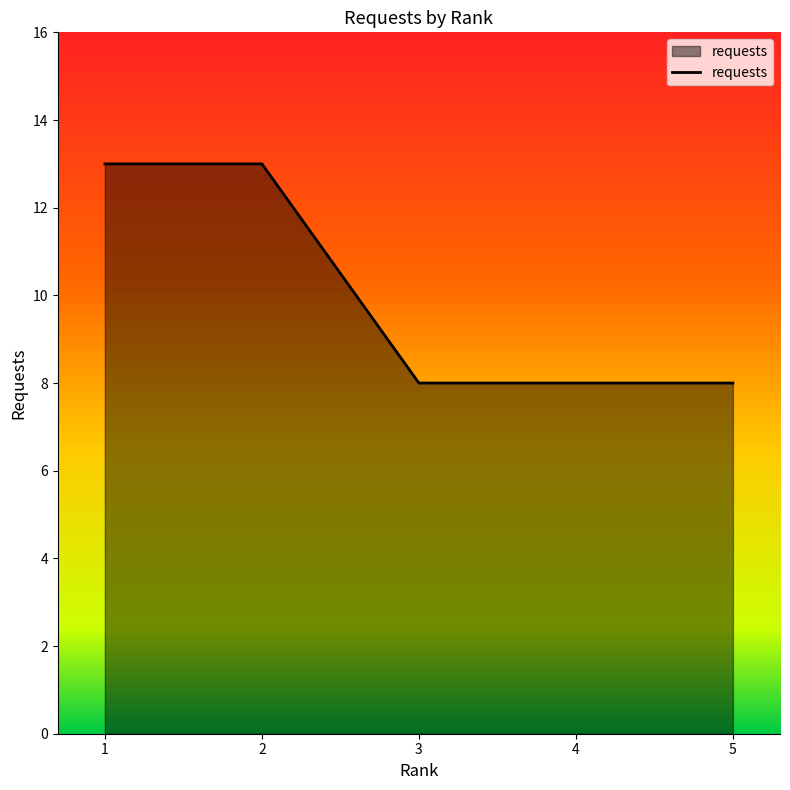

What is the difference between the maximum and second lowest values?

5